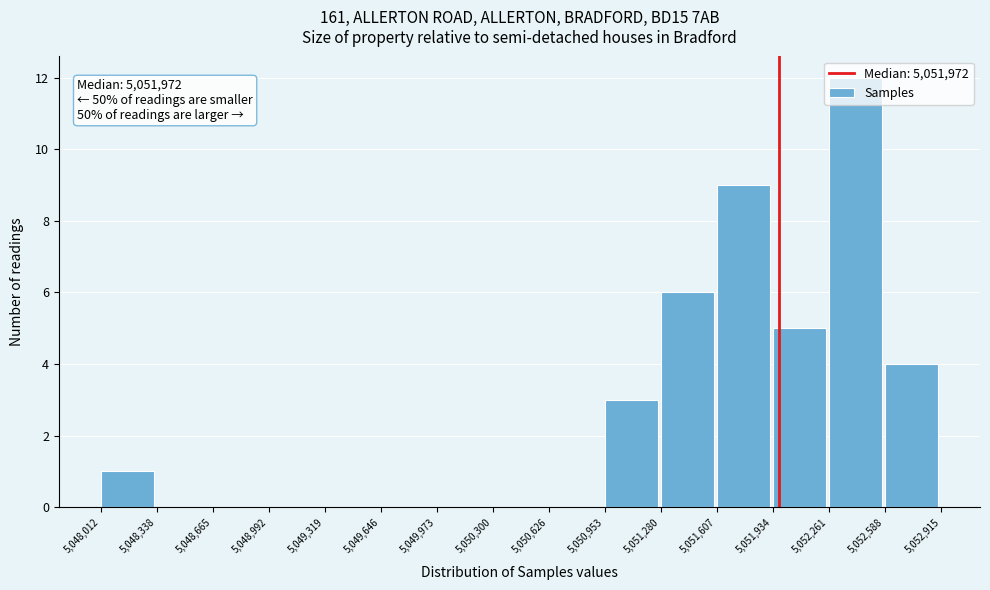

Which range on the x-axis has the tallest bar?

5,052,261 to 5,052,588